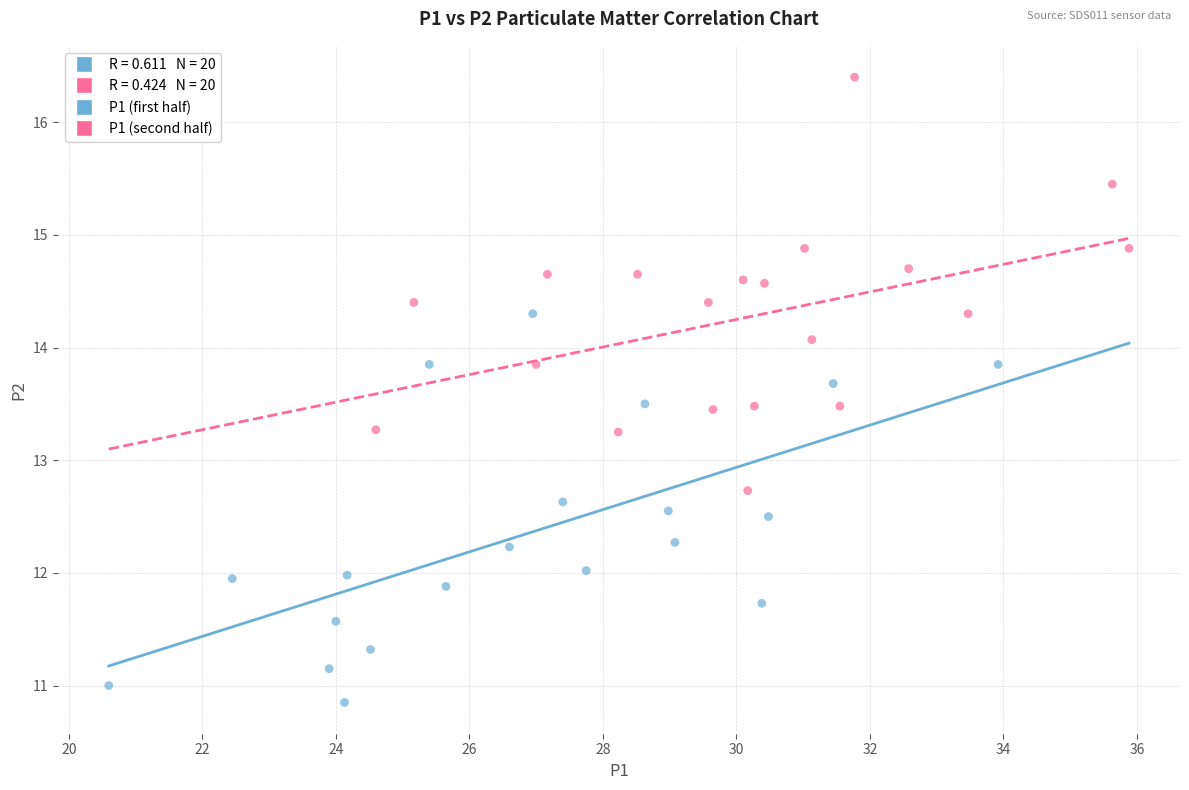

Which series has the widest spread of Y values?

P1 (second half)